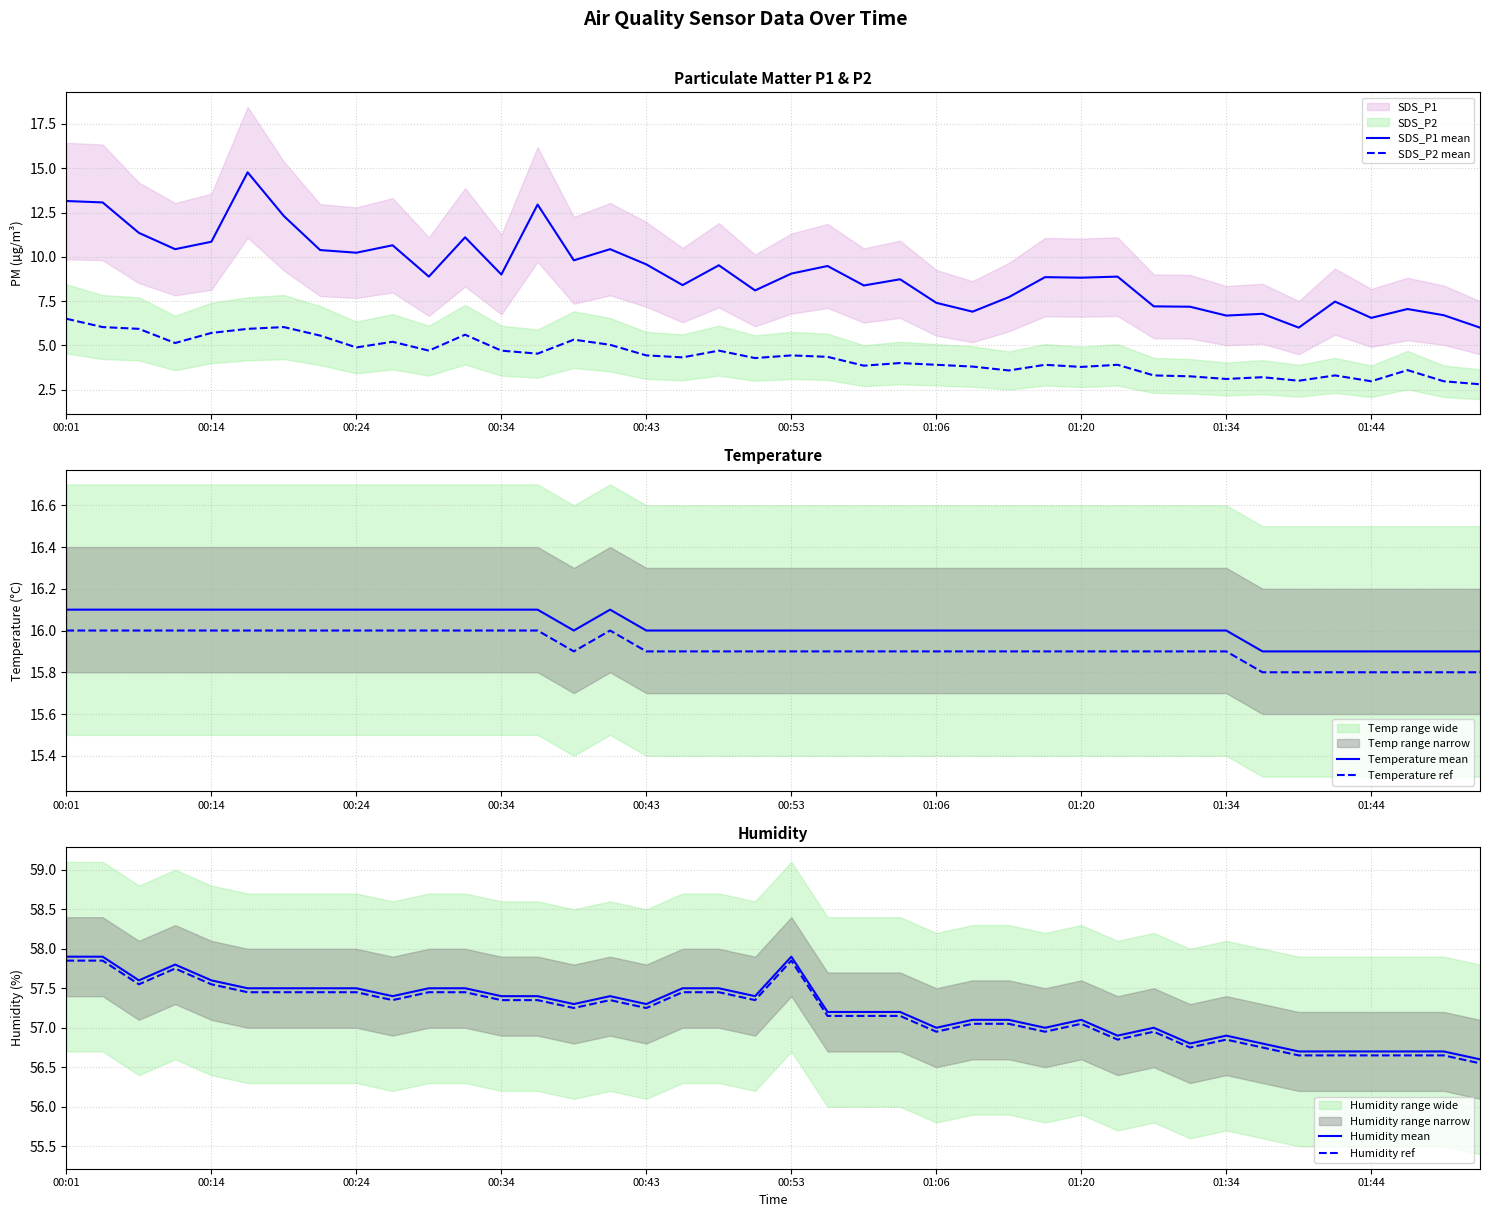

What is the sum of all Humidity ref values?

2287.7